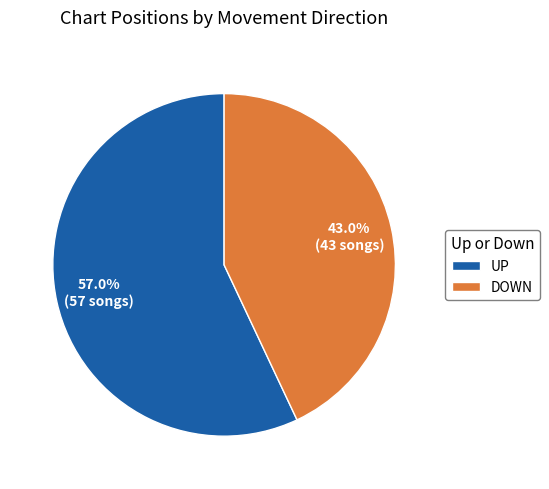

Rank the categories by value from lowest to highest.

DOWN, UP